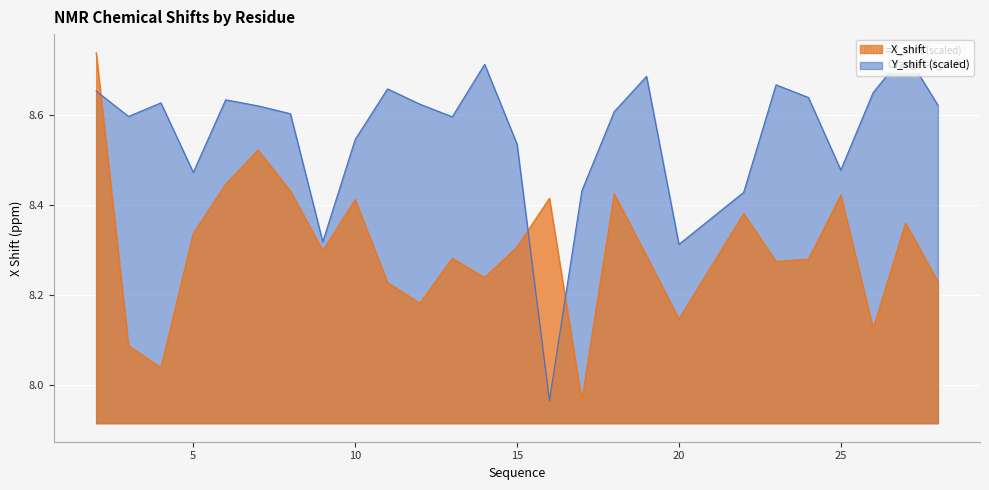

Where does the Y_shift series first go above 8?

2